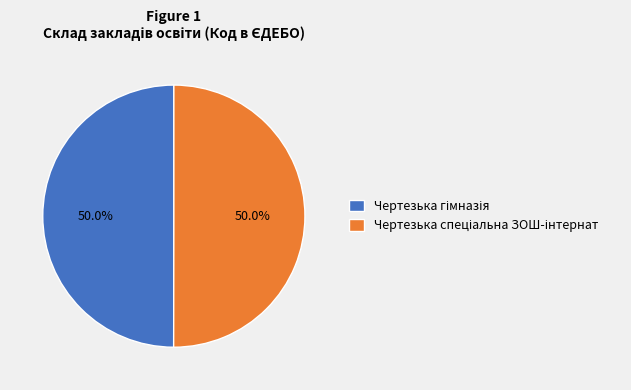

Is the sum of Чертезька спеціальна ЗОШ-інтернат and Чертезька гімназія greater than half?

Yes